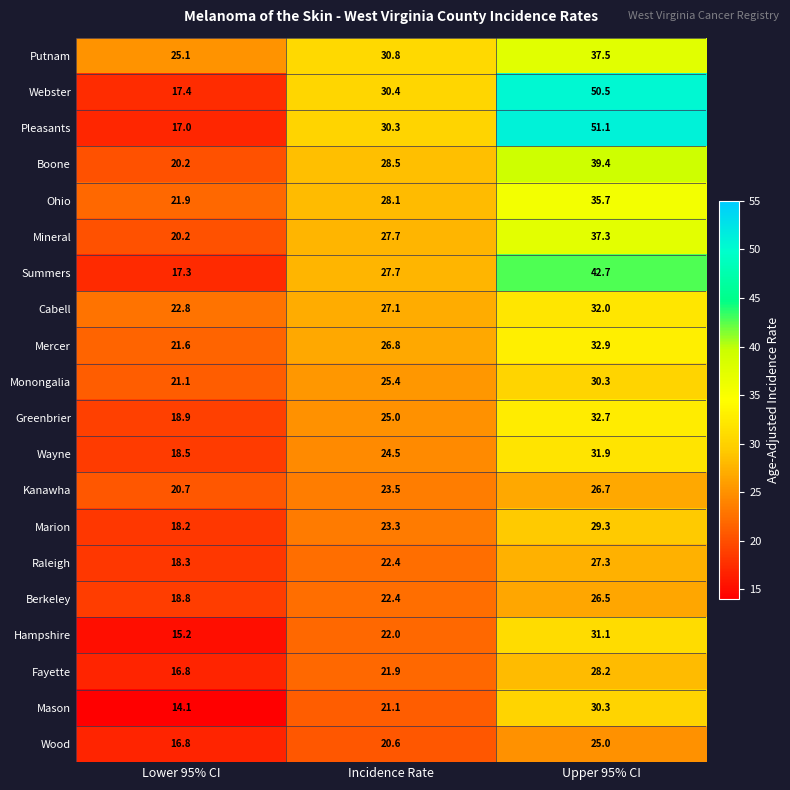

What is the sum of the Wayne values at Incidence Rate and Upper 95% CI?

56.4